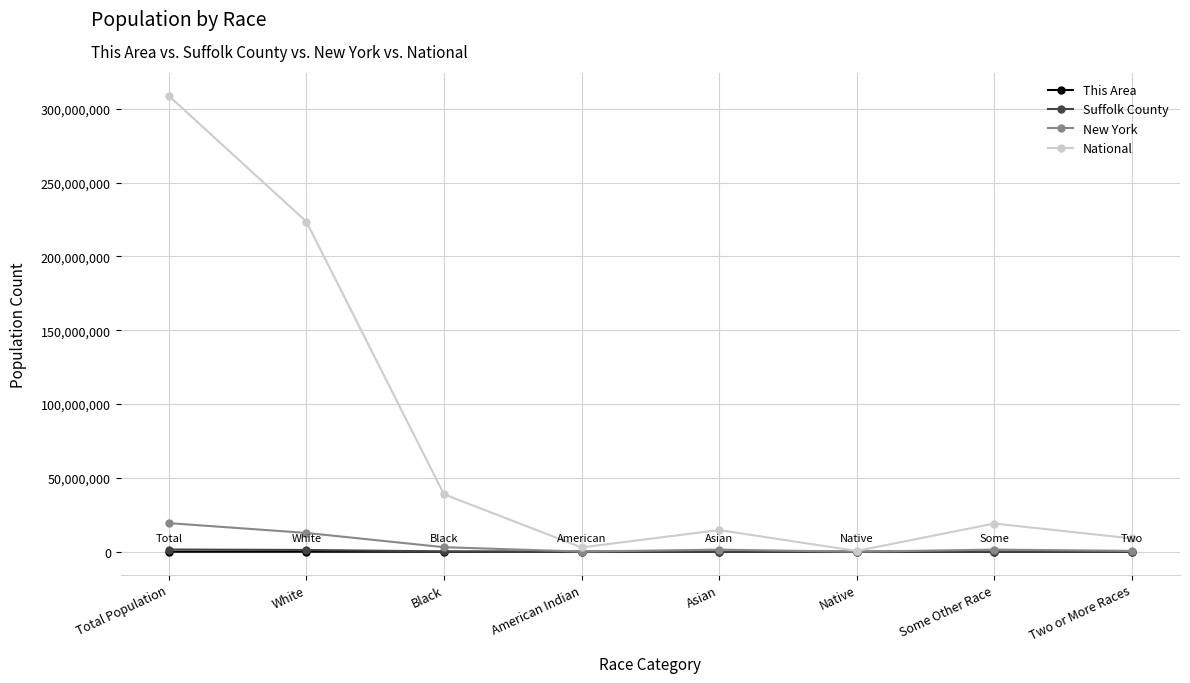

How many series are shown in this chart?

4